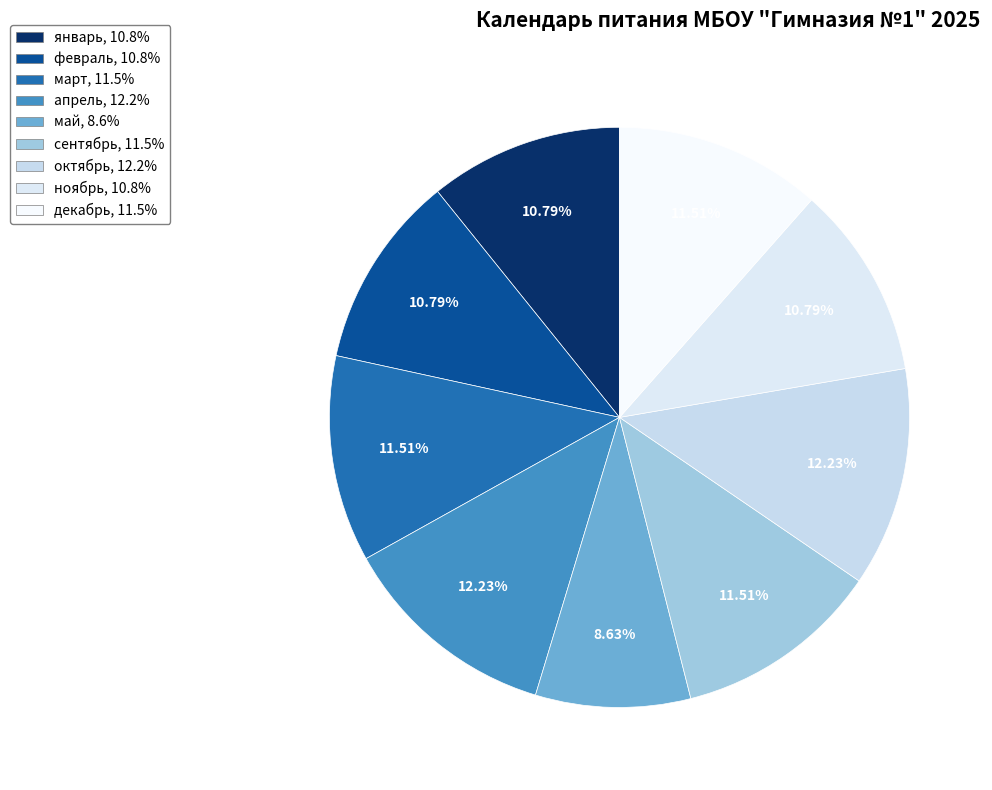

What is the total percentage of март and декабрь?

23.0%